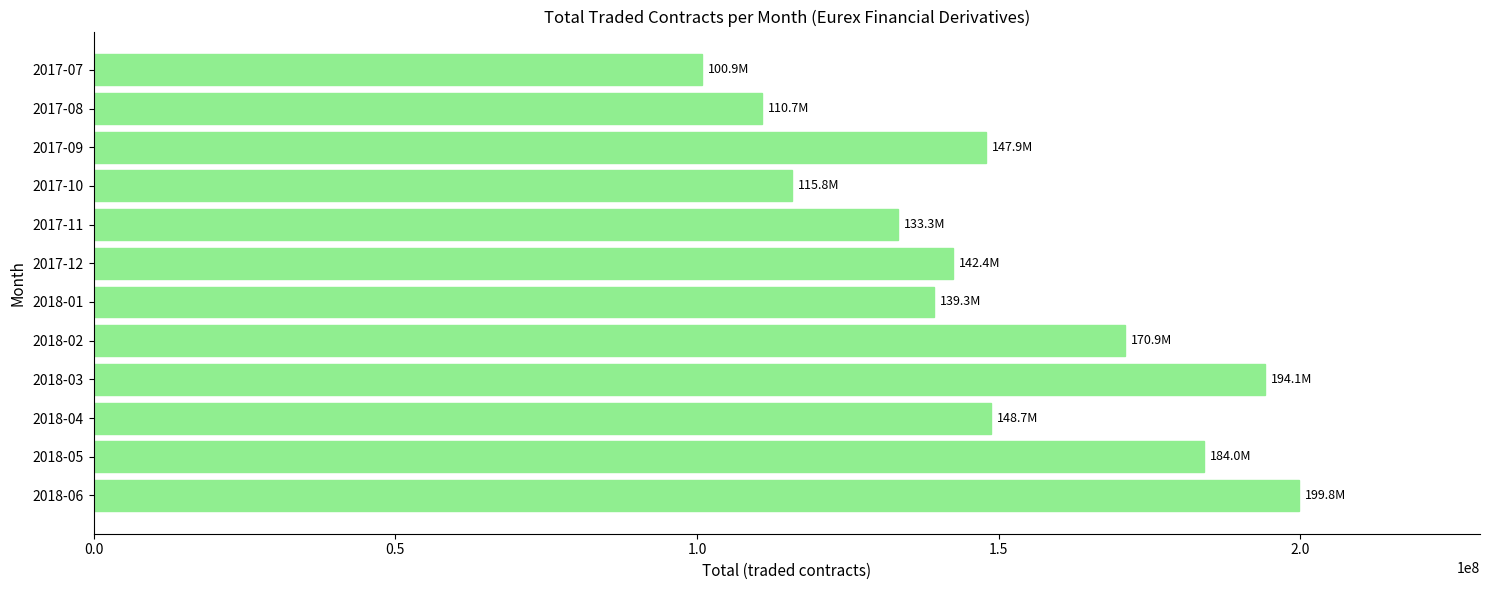

How many series are shown in this chart?

1